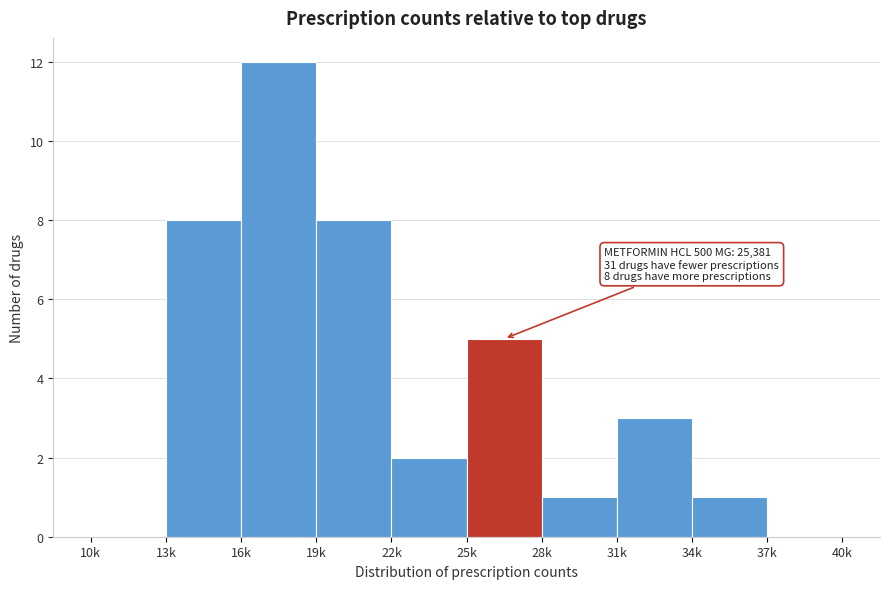

Reading right to left, extract all data points from this chart.

37k=0	34k=1	31k=3	28k=1	25k=5	22k=2	19k=8	16k=12	13k=8	10k=0